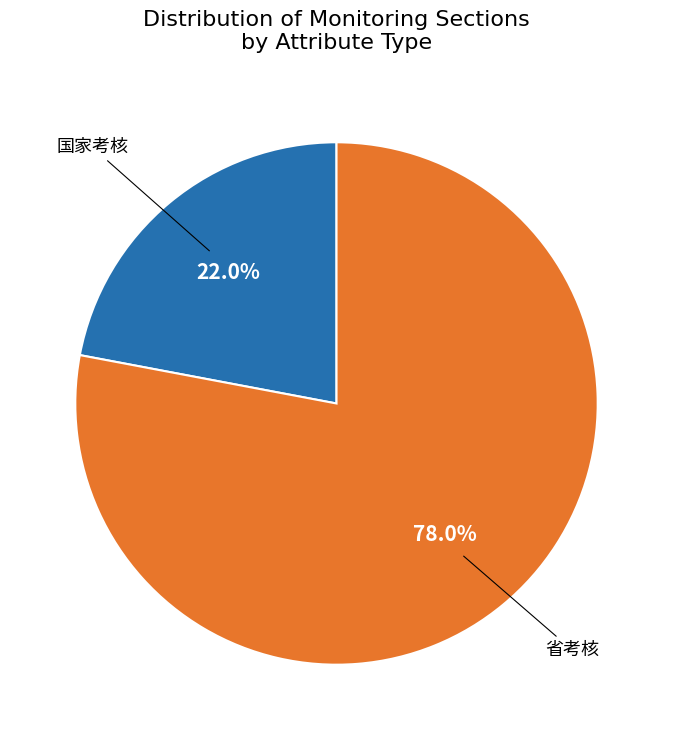

To the nearest percent, what is the difference between the 省考核 and 国家考核 slice percentages?

56%